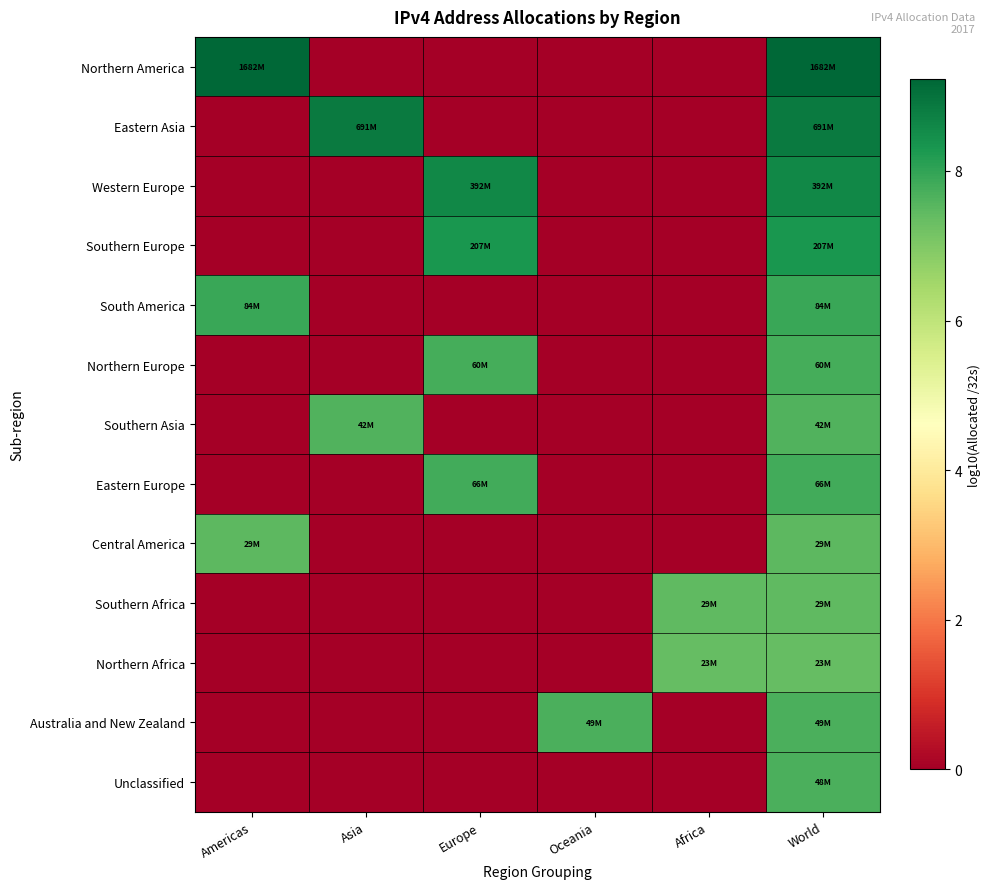

At Africa, list the series in order from smallest to largest.

Northern America, Eastern Asia, Western Europe, Southern Europe, South America, Northern Europe, Southern Asia, Eastern Europe, Central America, Australia and New Zealand, Unclassified, Northern Africa, Southern Africa